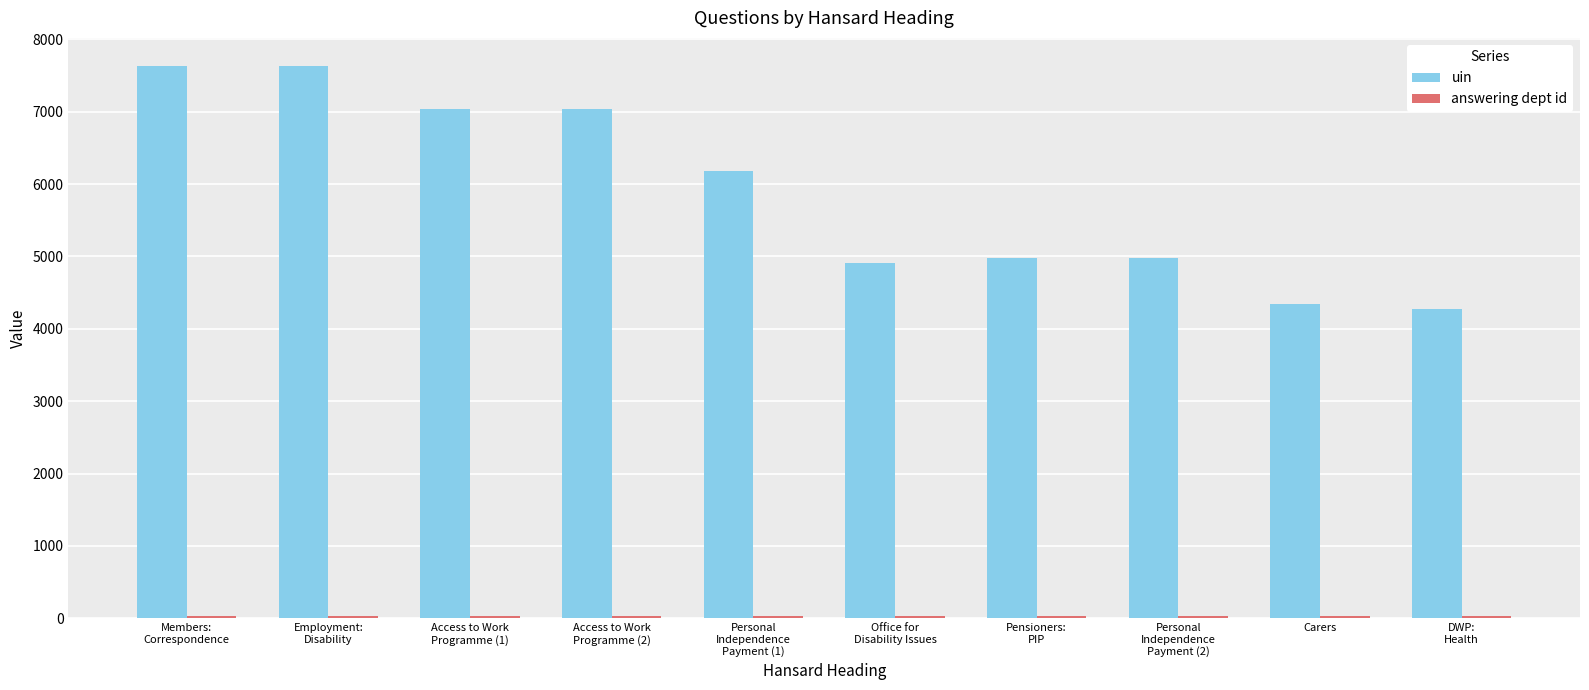

What is the spread (max minus min) of values at Access to Work
Programme (2)?

7008